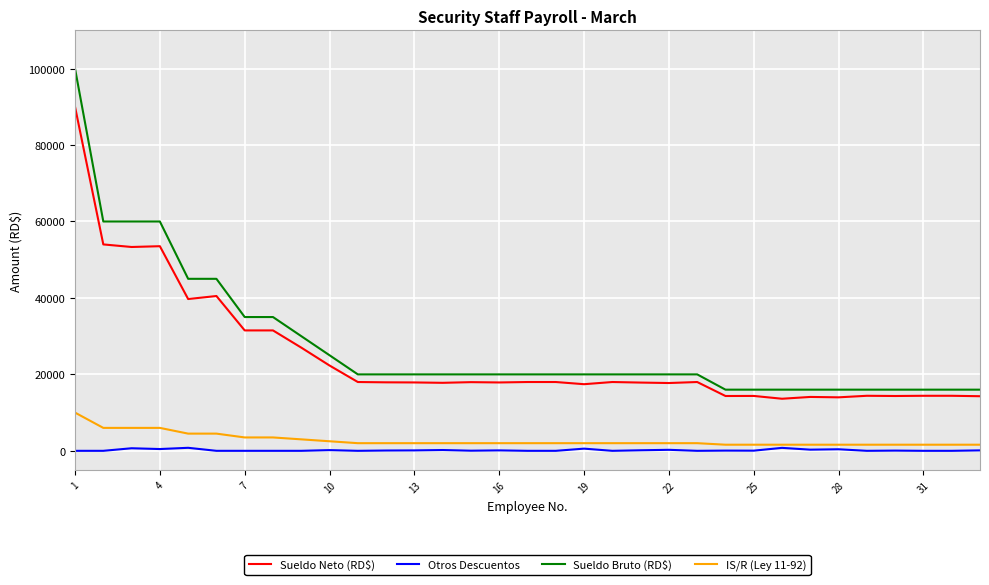

Which series has the widest spread of values?

Sueldo Bruto (RD$)